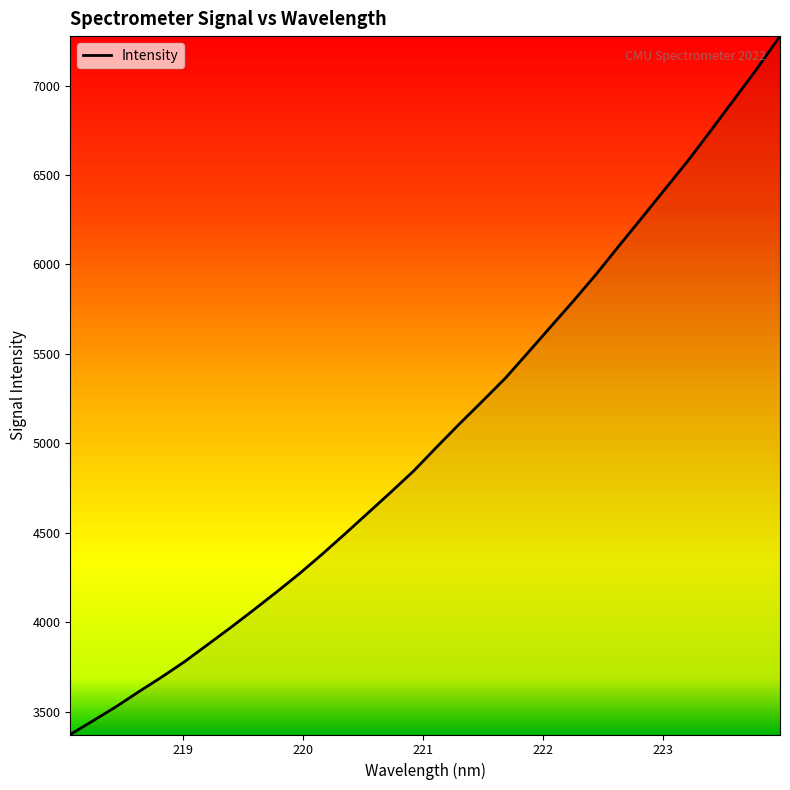

Does the chart display data point markers on the line(s)?

No